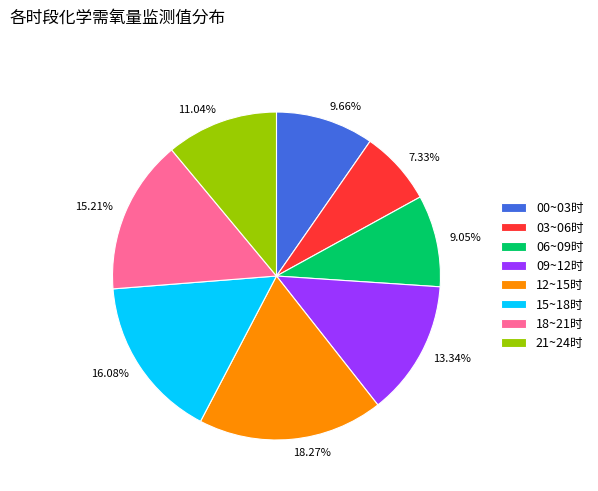

Is the sum of 9.66% and 9.05% greater than half?

No